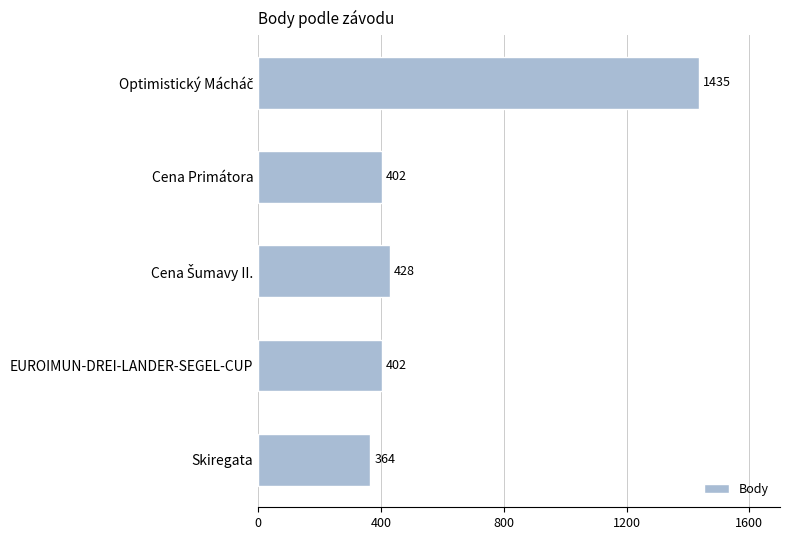

Which has a higher value, Skiregata or Cena Primátora?

Cena Primátora